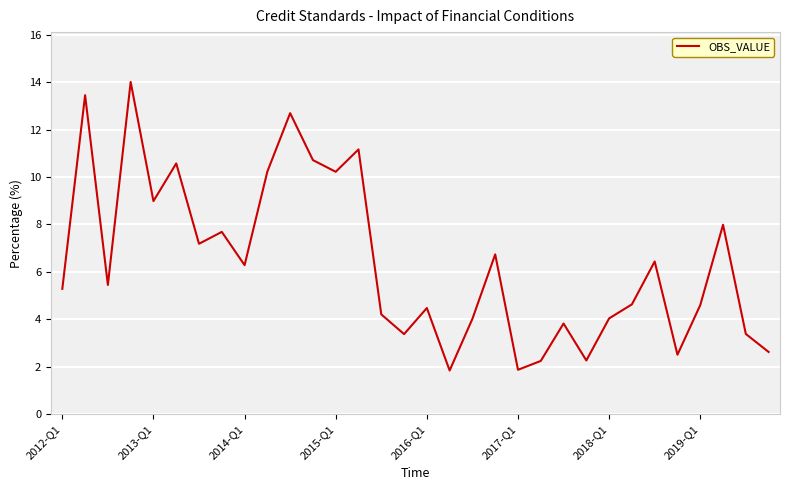

What is the greatest value displayed?

14.0